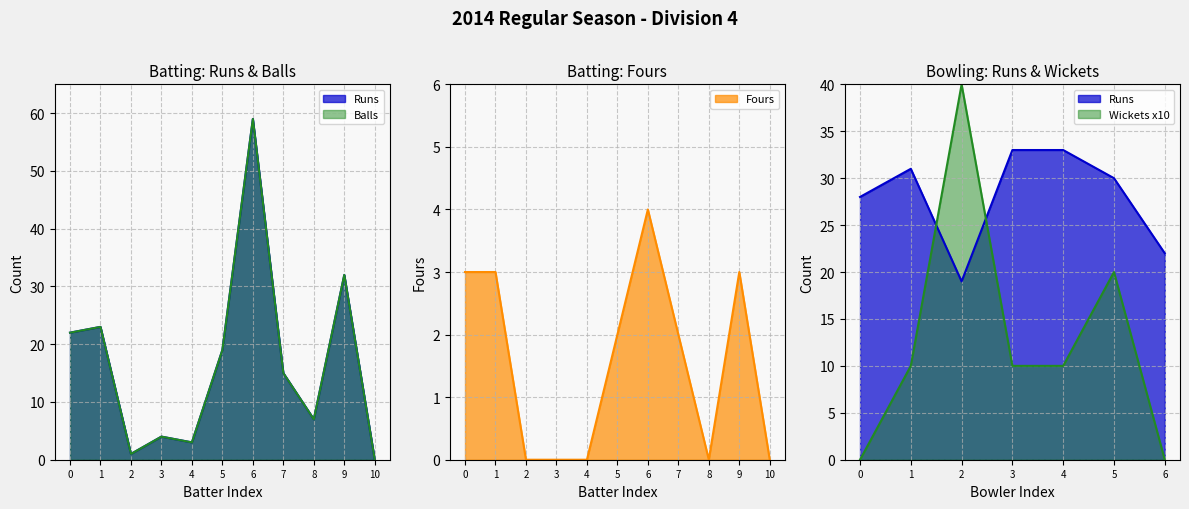

What is the highest value of the Fours series?

4